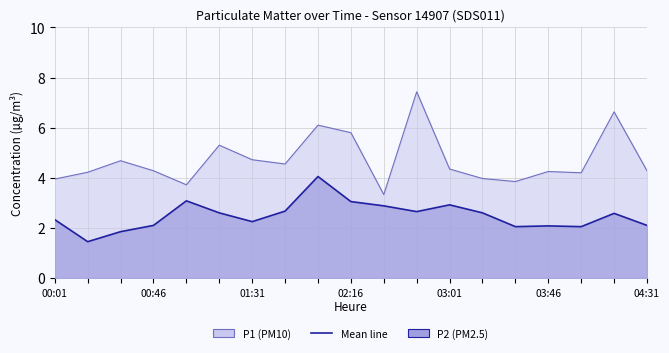

True or false: P1 and P2 cross at least once.

False